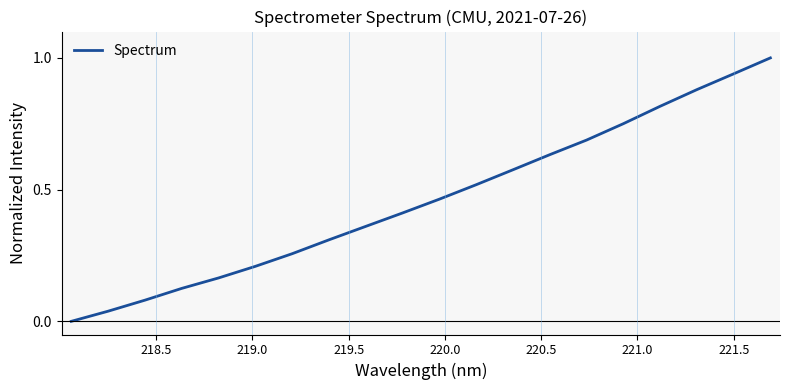

What is the difference between the maximum and minimum values?

1.0